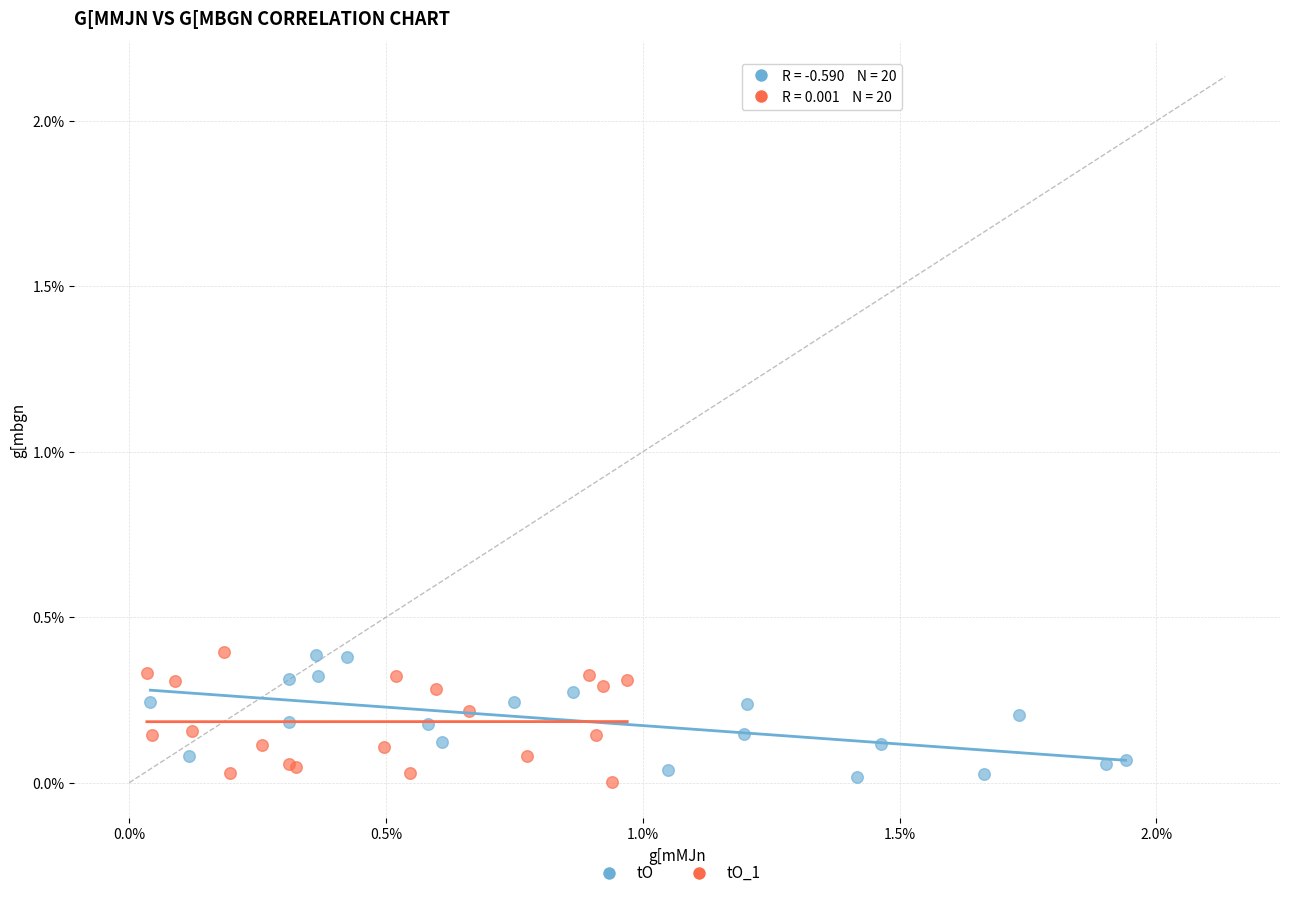

What are all the series names shown in the legend?

tO, tO_1